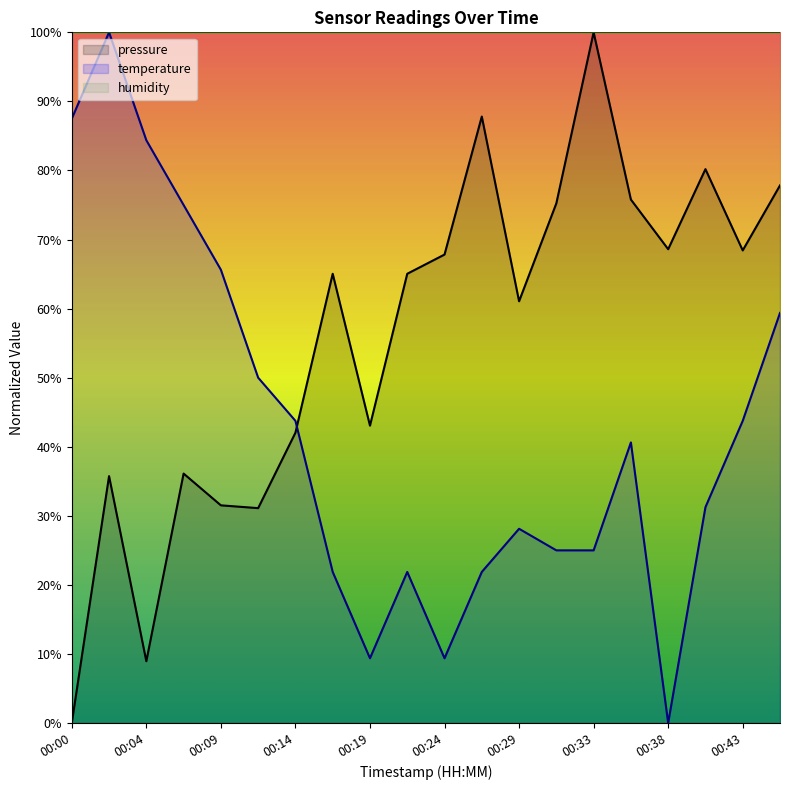

Rank the series by their average value, from lowest to highest.

temperature, pressure, humidity